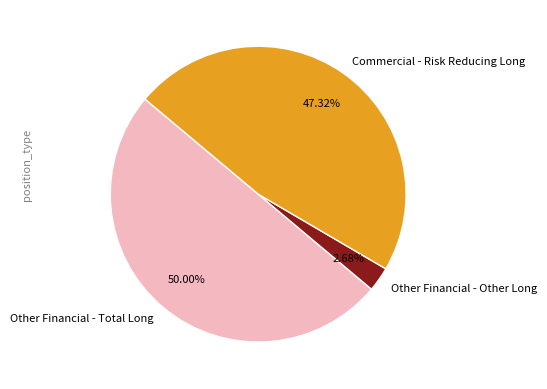

Which category has the biggest portion of the pie?

Other Financial - Total Long